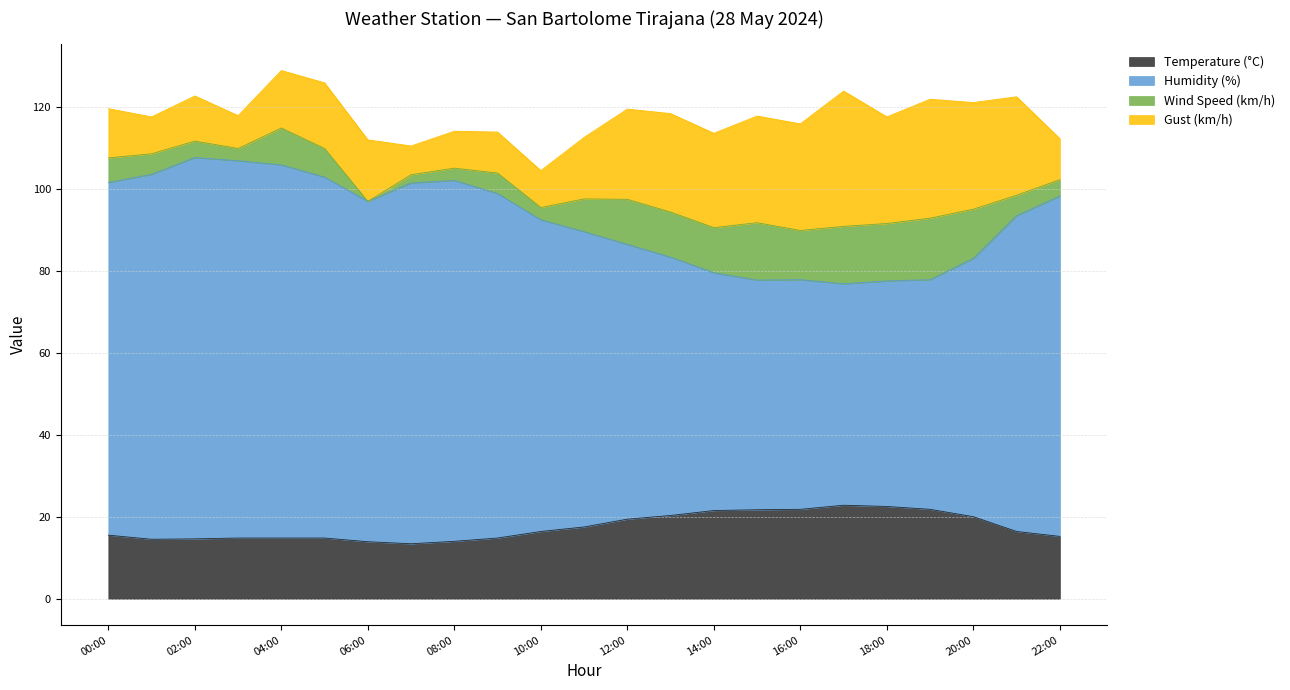

What is the highest value of the Temperature (°C) series?

22.8